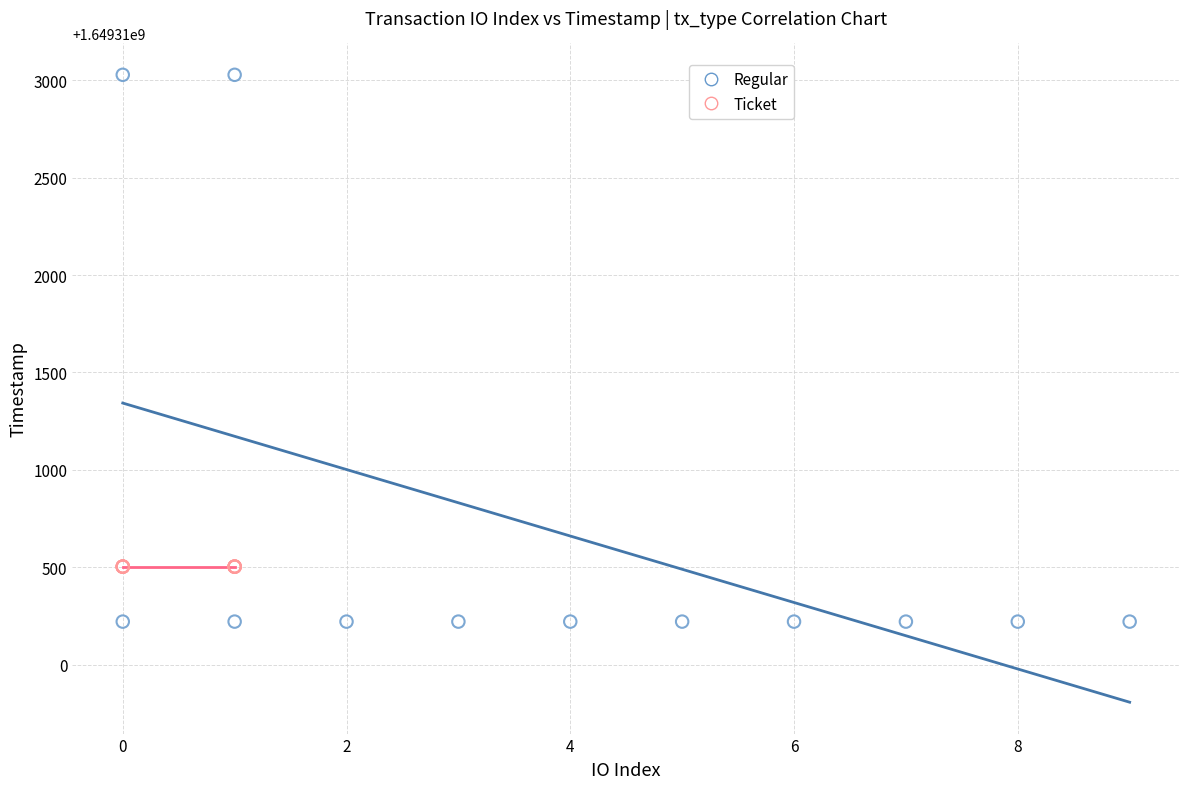

Which series reaches the maximum Y coordinate?

Regular